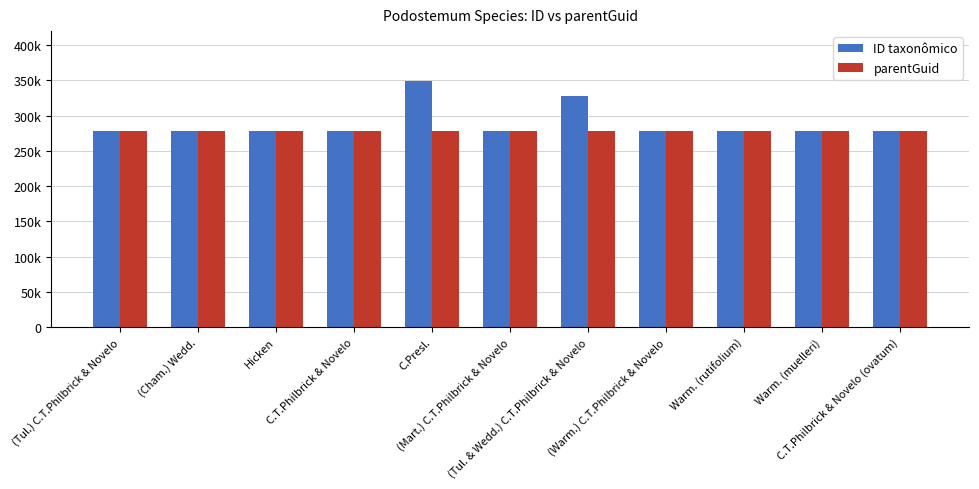

What are all the series names shown in the legend?

ID taxonômico, parentGuid